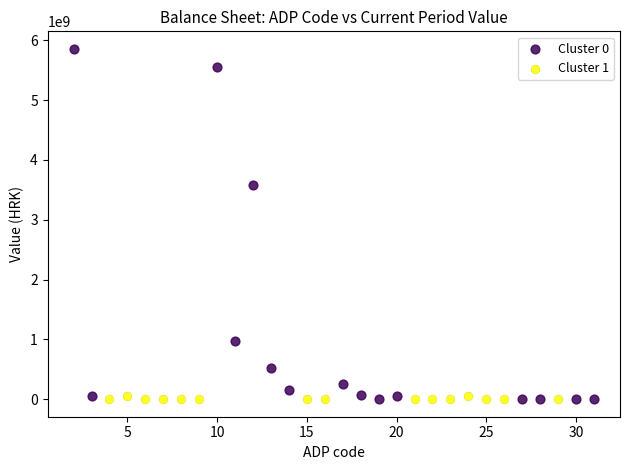

Which series reaches the maximum Y coordinate?

Cluster 0